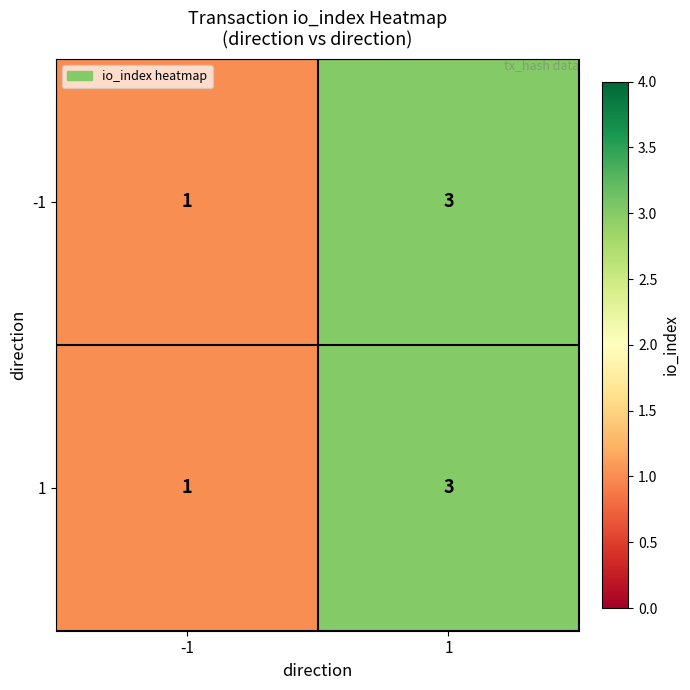

Reading right to left, list all the values displayed in this chart.

-1: 3	1
1: 3	1